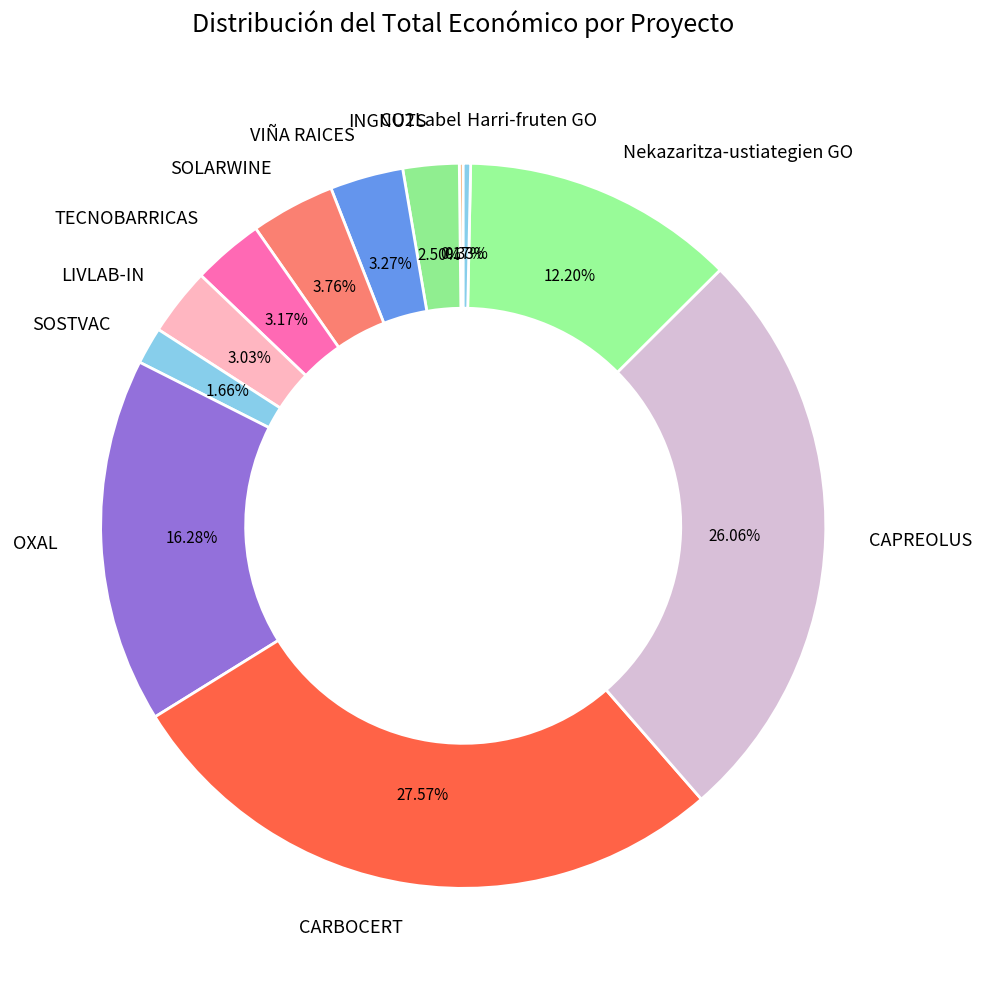

What percentage is the VIÑA RAICES slice, to the nearest percent?

3%